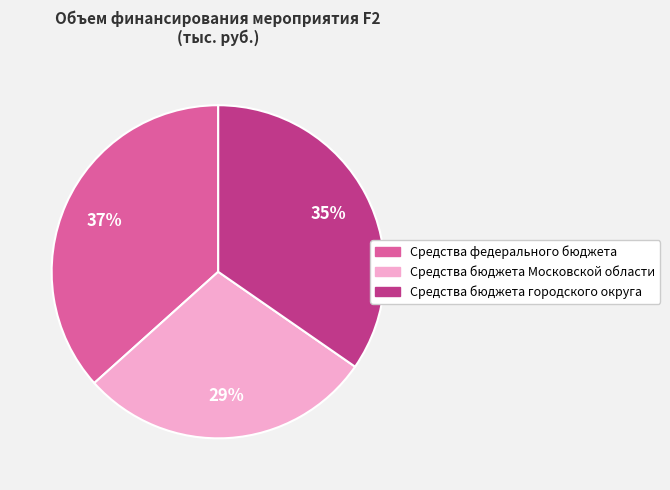

To the nearest percent, what is the difference between the largest and smallest slice percentages?

8%